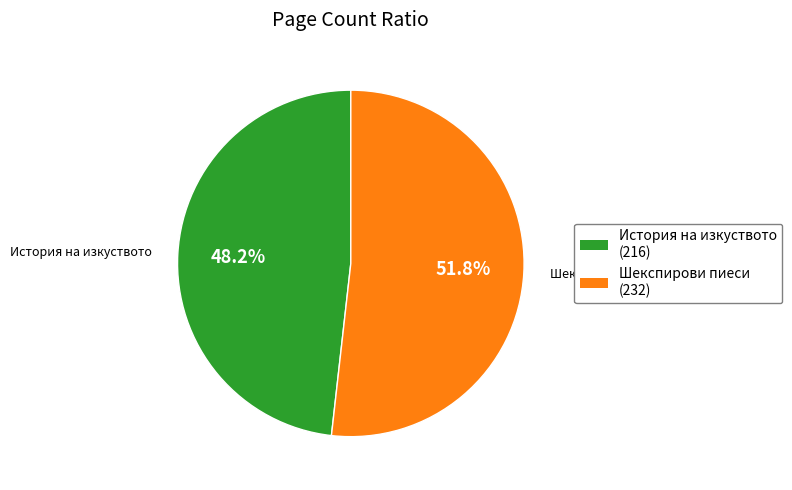

Is there a majority slice in this chart?

Yes